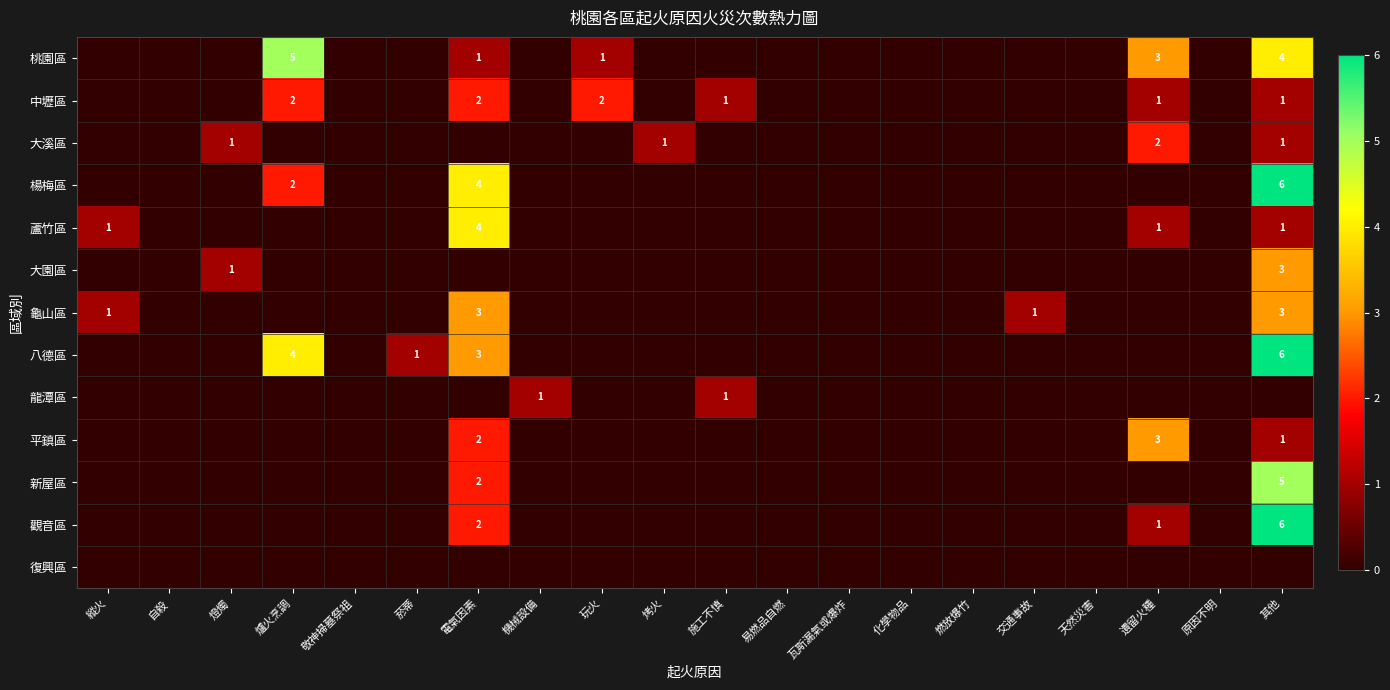

The value of 桃園區 at 遺留火種 is 3. True or false?

True